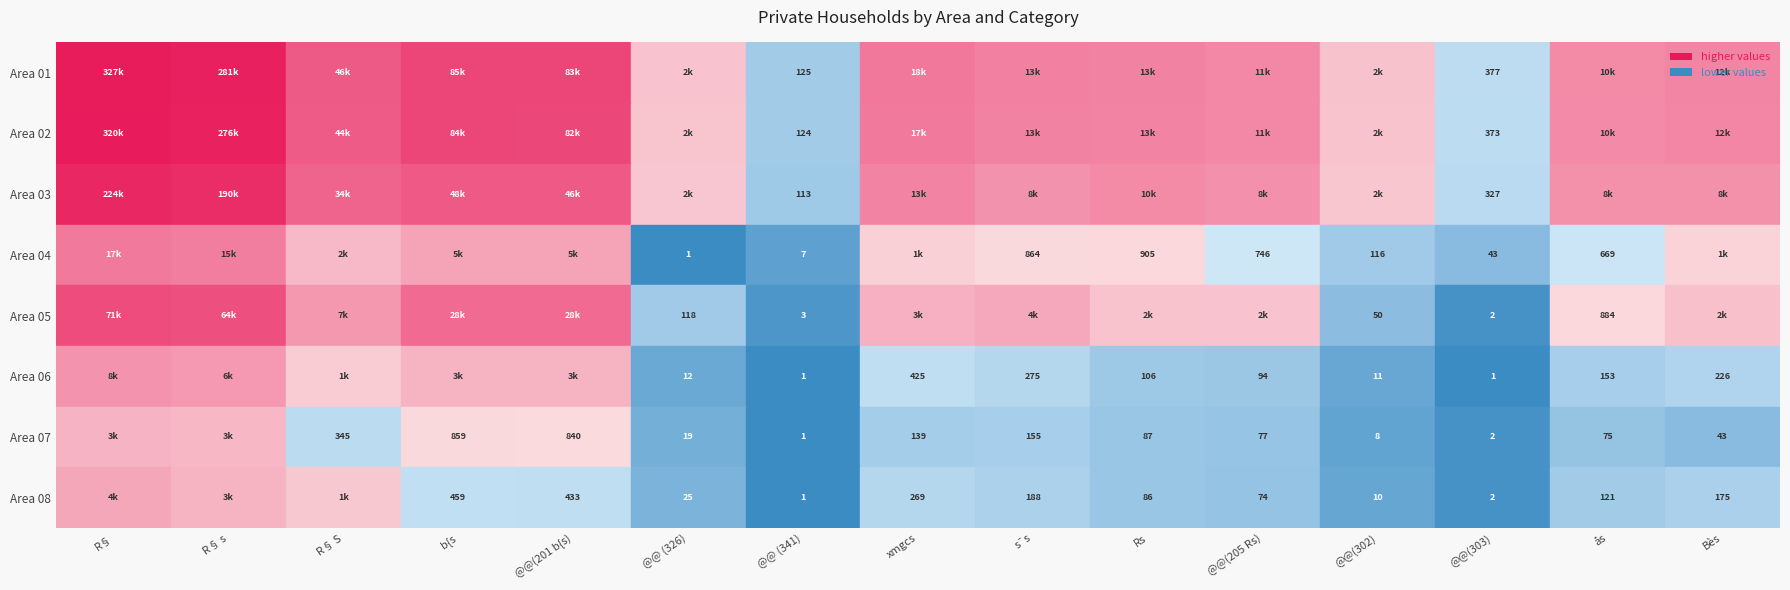

Which series has the largest total across all categories?

Area 01